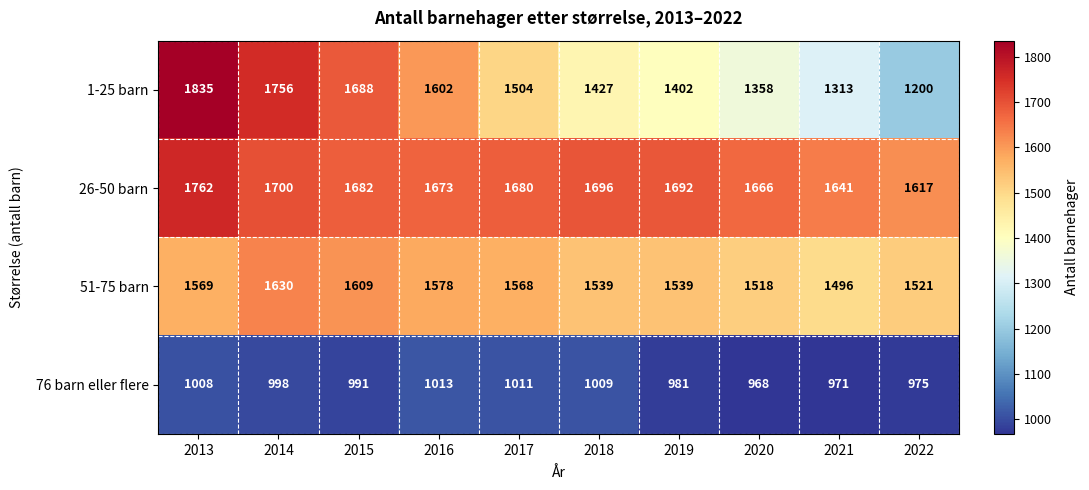

What is the total value across all series at 2017?

5763